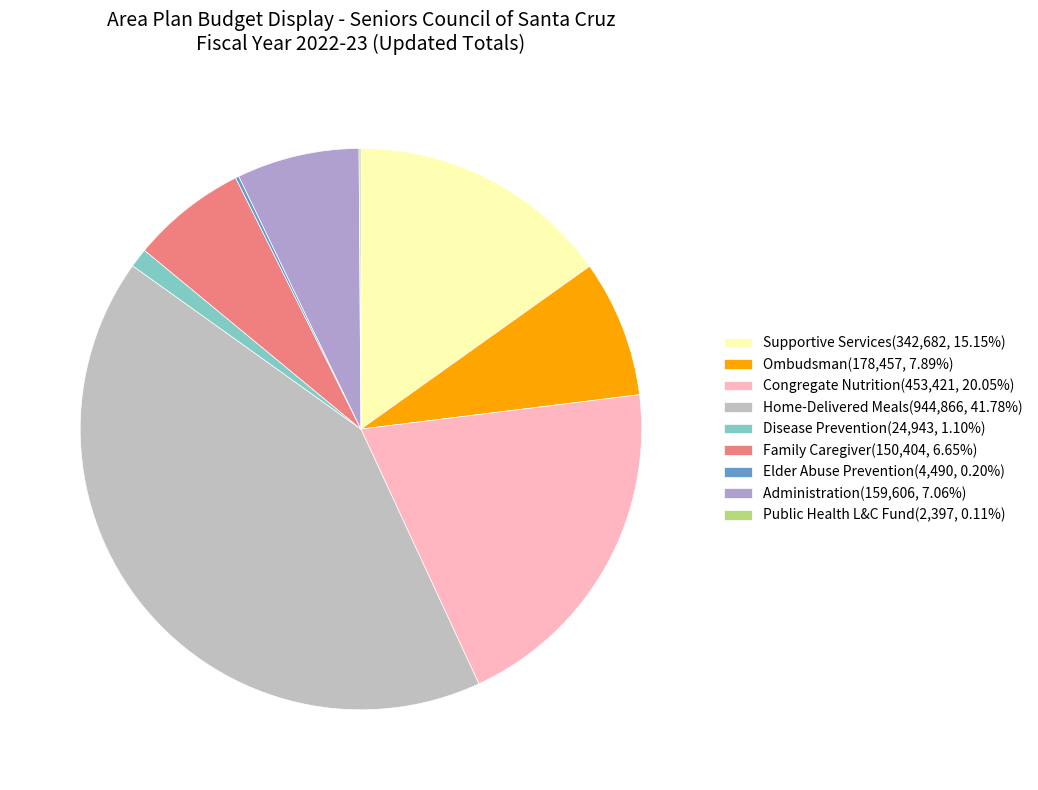

True or false: Congregate Nutrition accounts for 20% of the total.

True